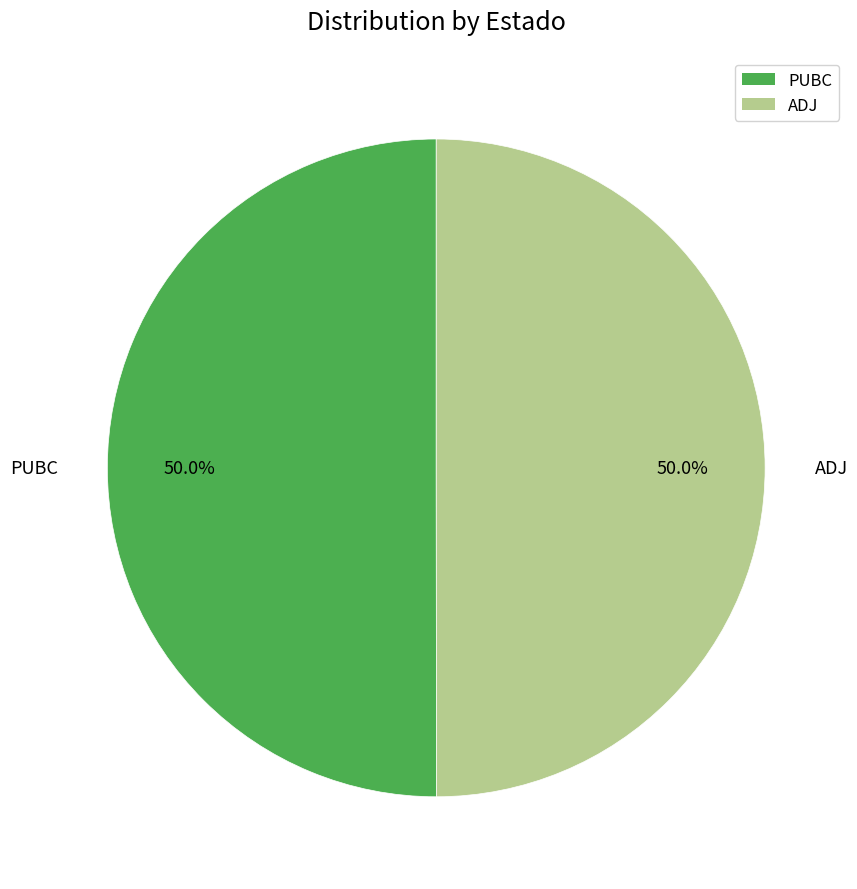

What portion of the pie excludes ADJ?

50.0%